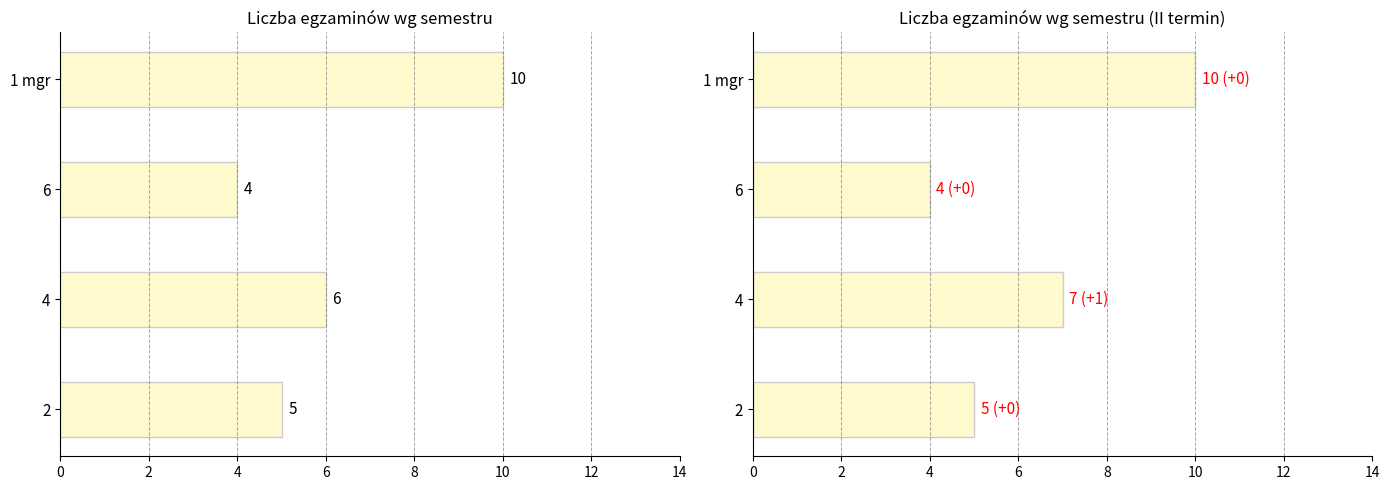

How many Liczba egzaminow values are between 5 and 10?

3